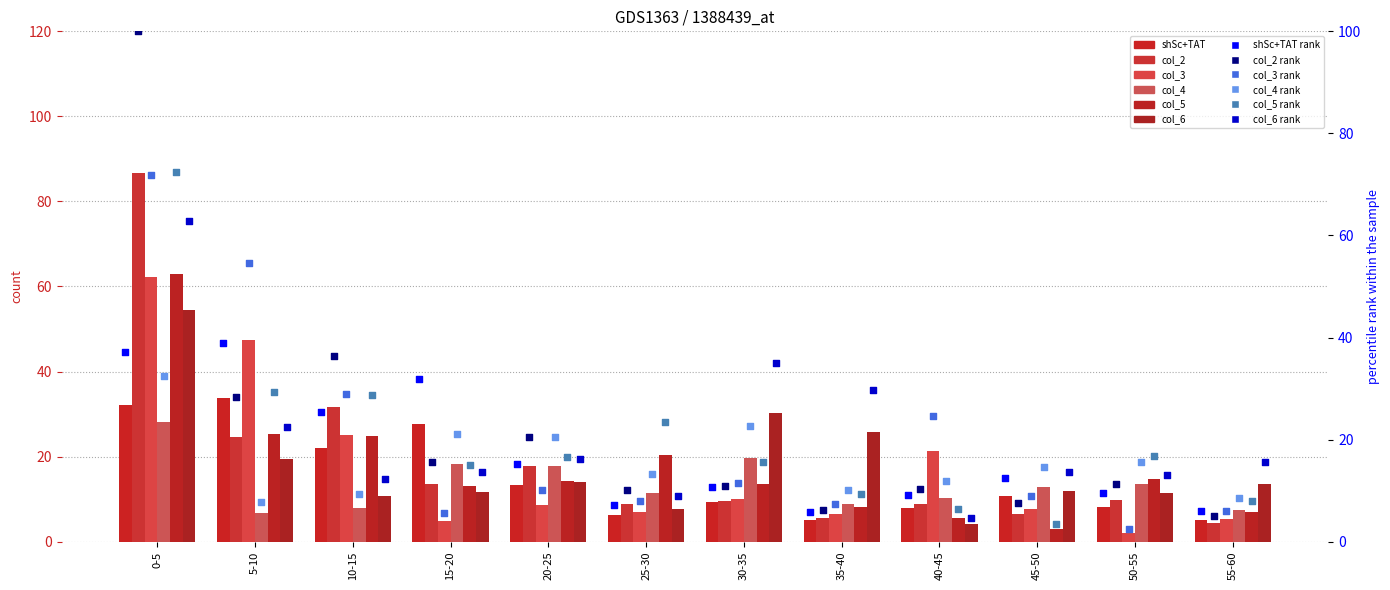

What is the total value across all series at 20-25?

86.0